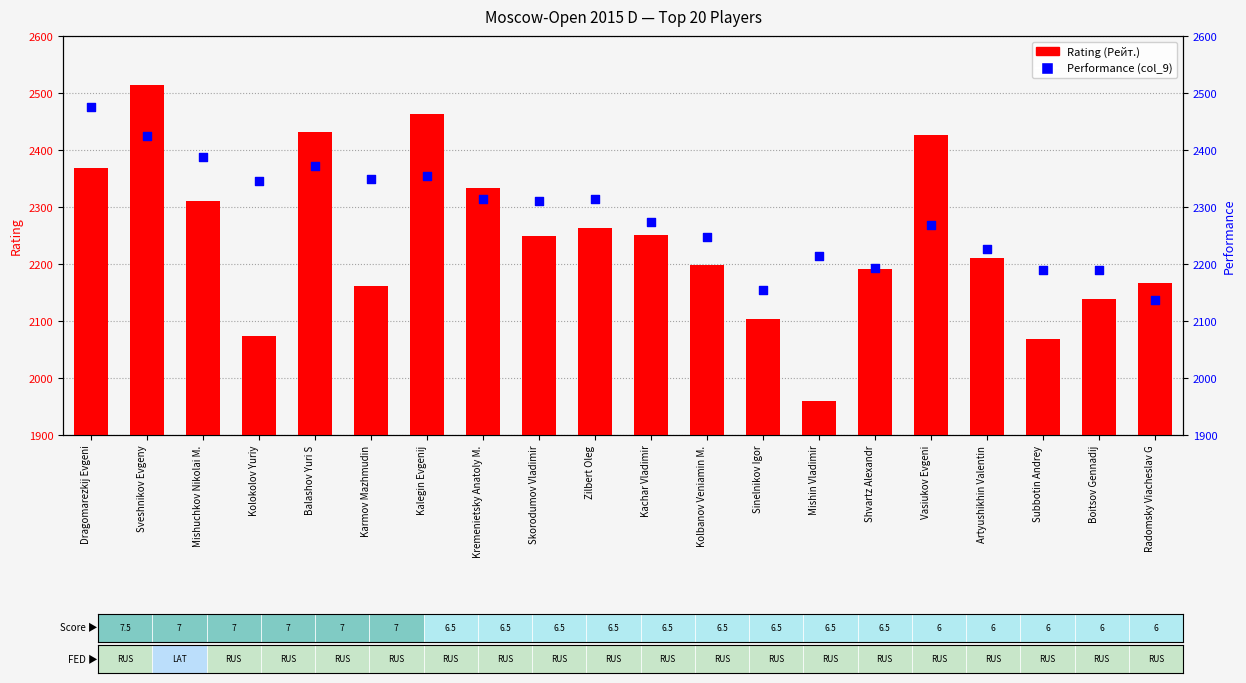

Which series has the largest Y range (max minus min)?

Rating (Рейт.)